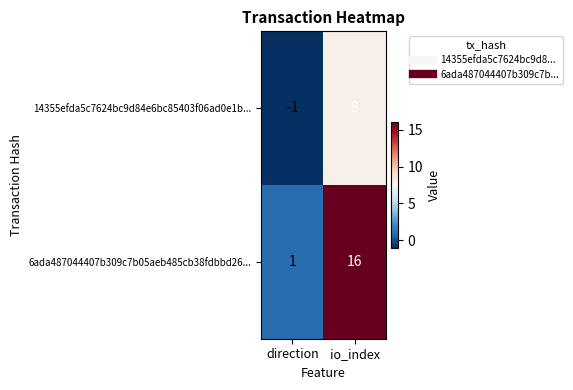

Which category has the lowest value in the 14355efda5c7624bc9d84e6bc85403f06ad0e1b... series?

direction